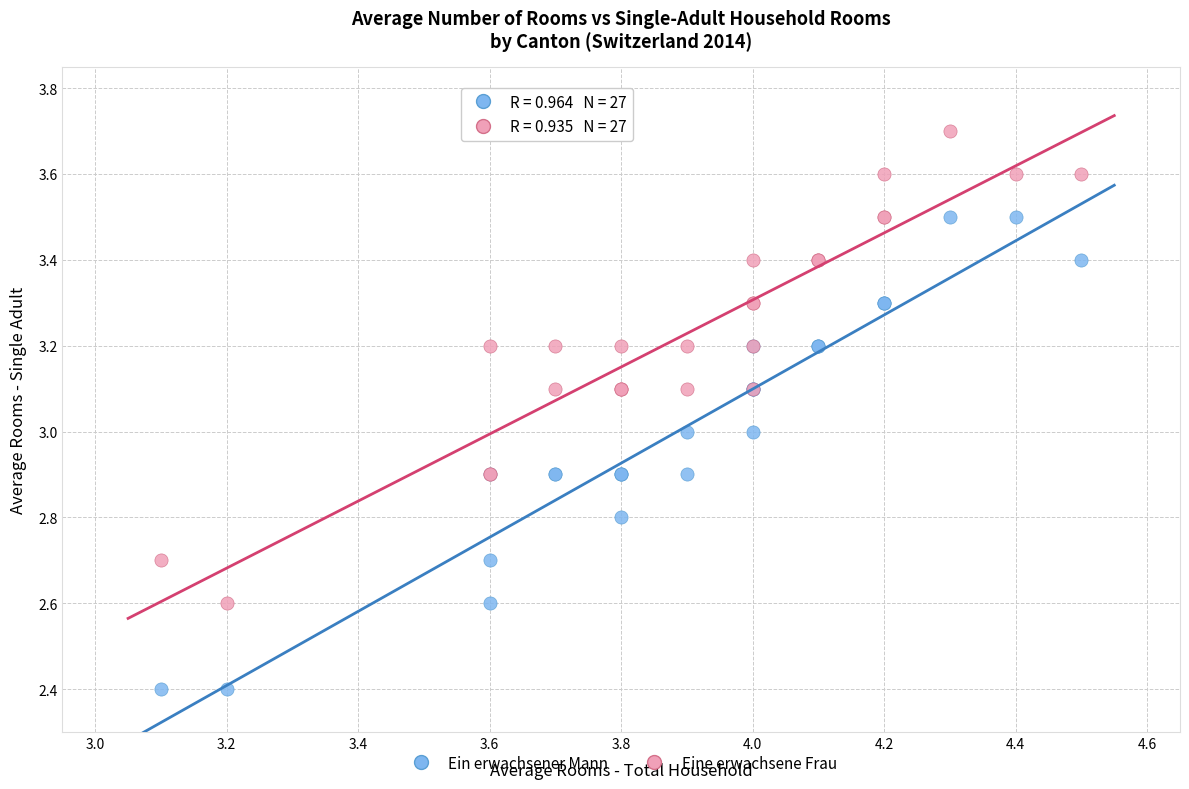

Which series reaches the maximum Y coordinate?

Eine erwachsene Frau